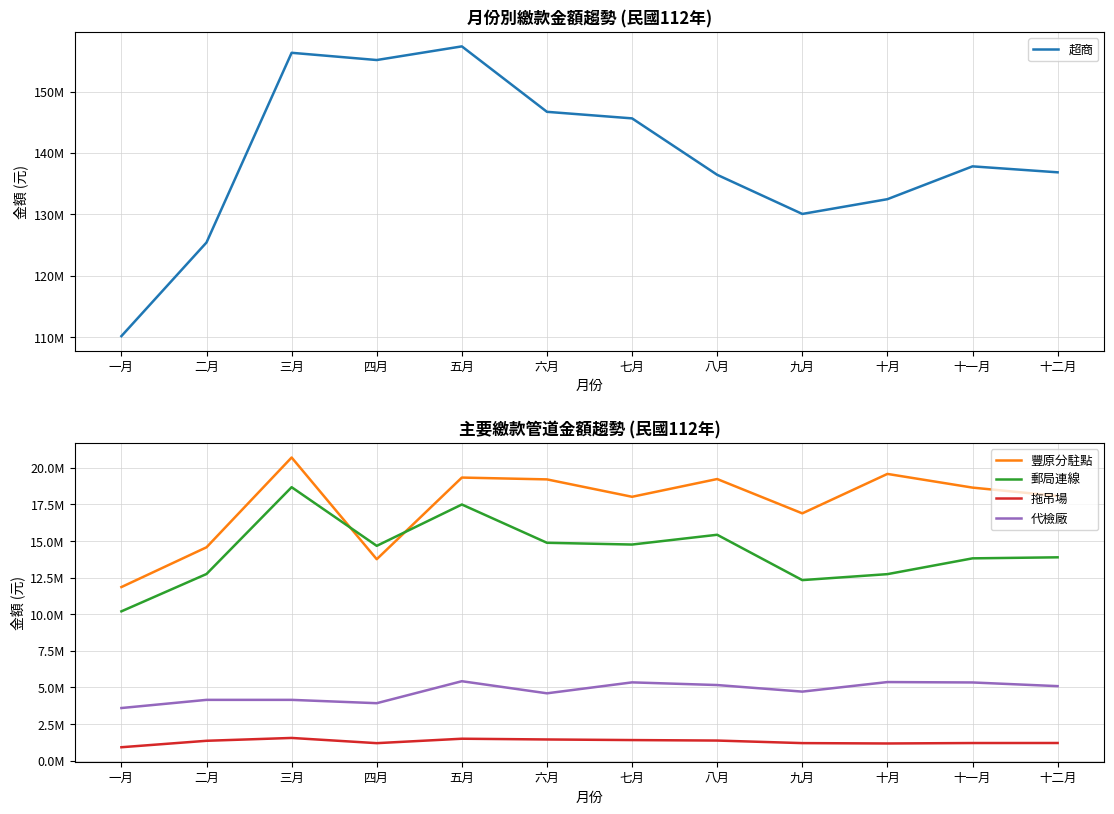

How many data points in 豐原分駐點 are above 18649415?

5